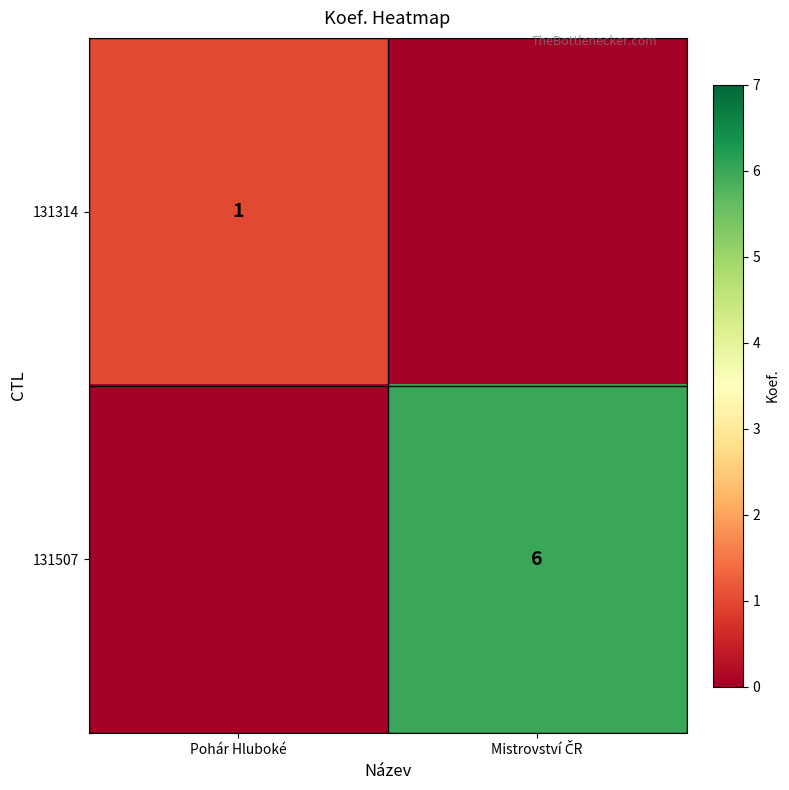

How many data points does each series have?

2